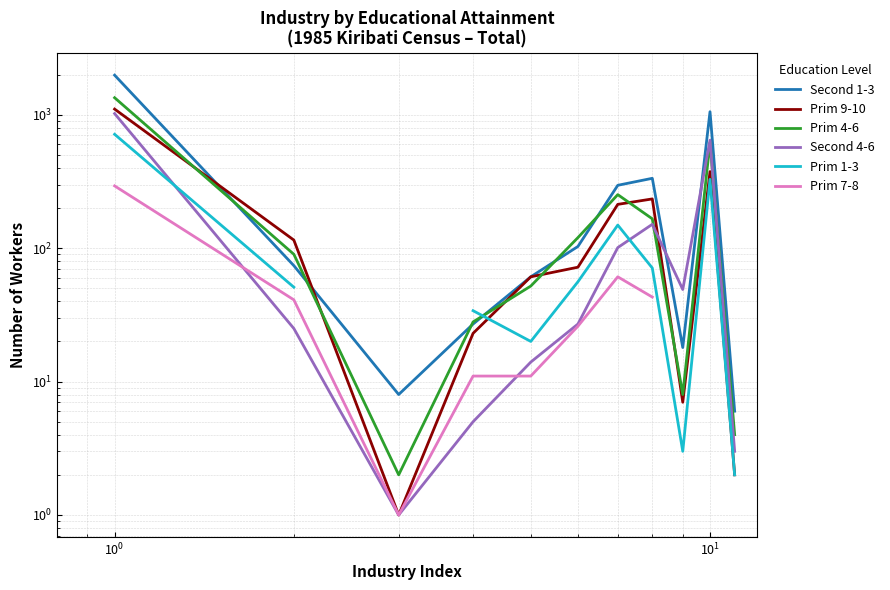

What is the minimum value shown in the chart?

1.0